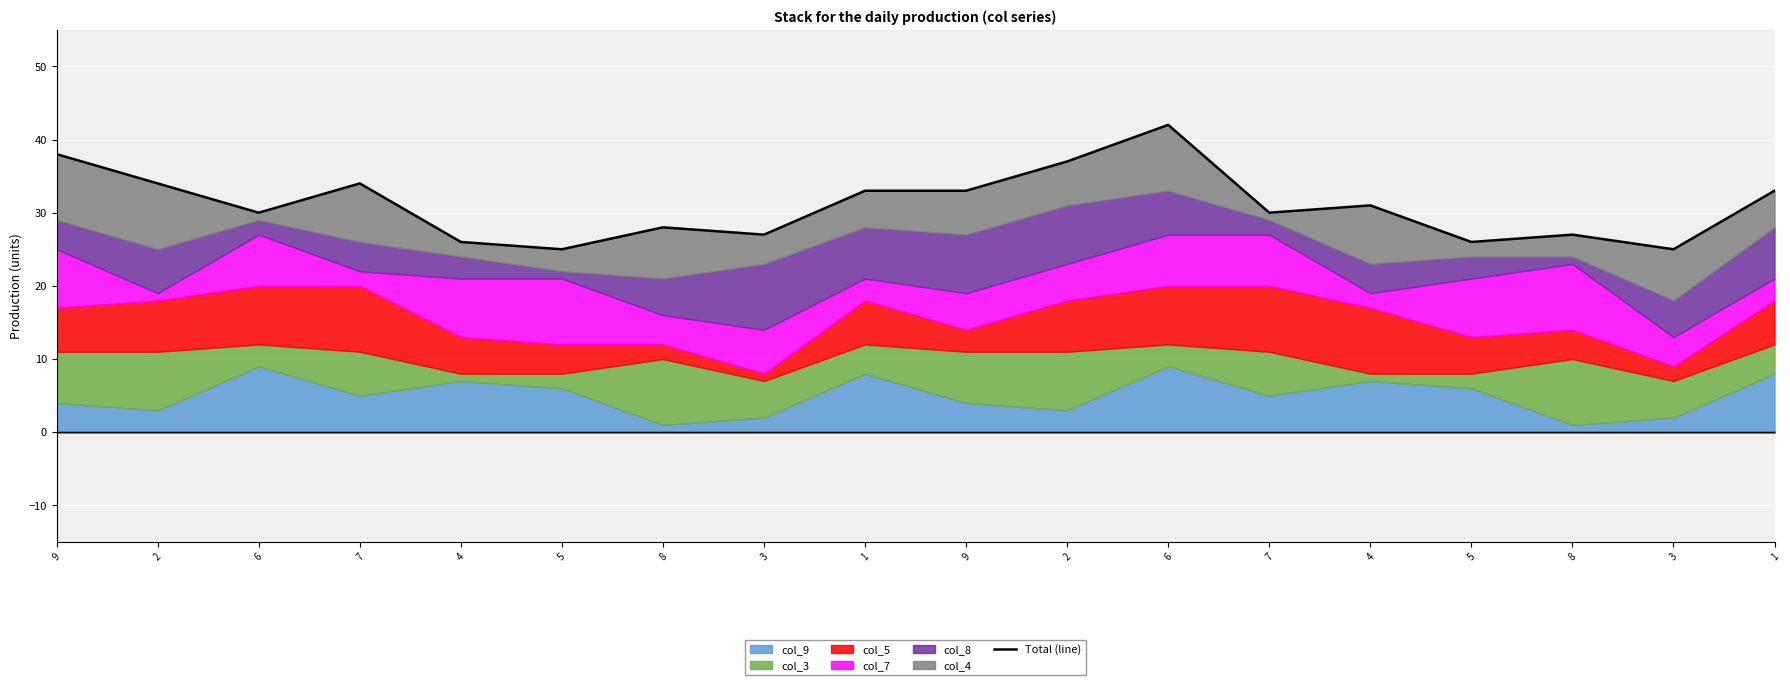

What is the greatest value displayed?

42